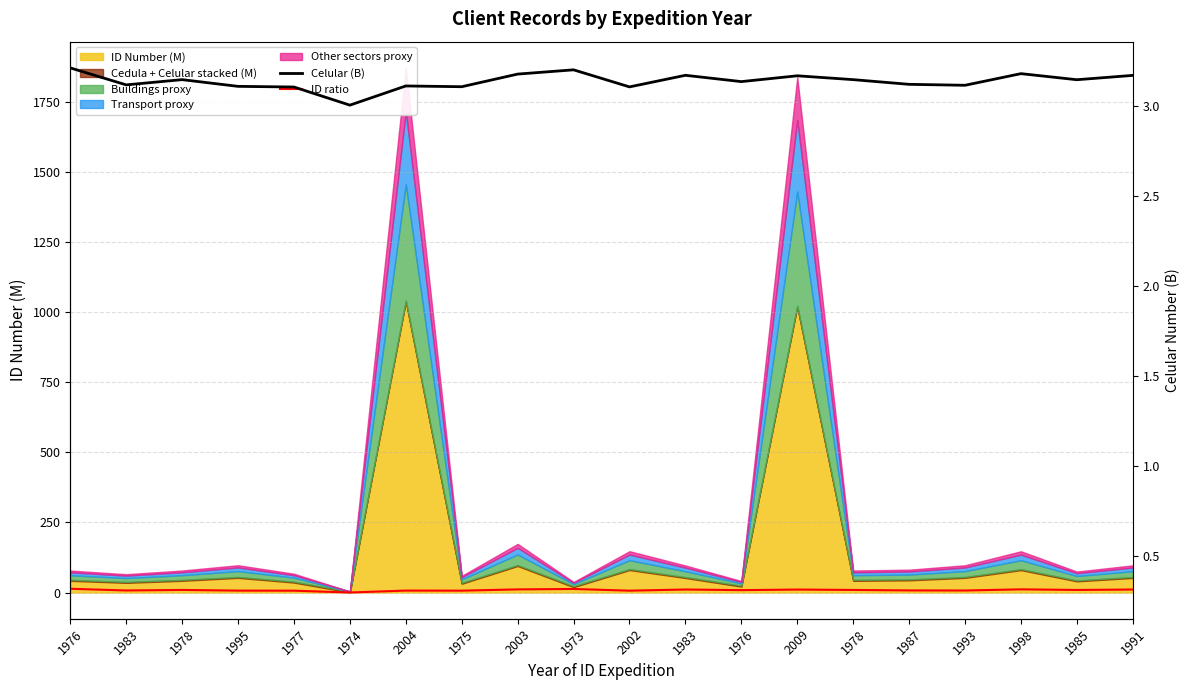

What is the average value of the Celular (B) series?

3.1